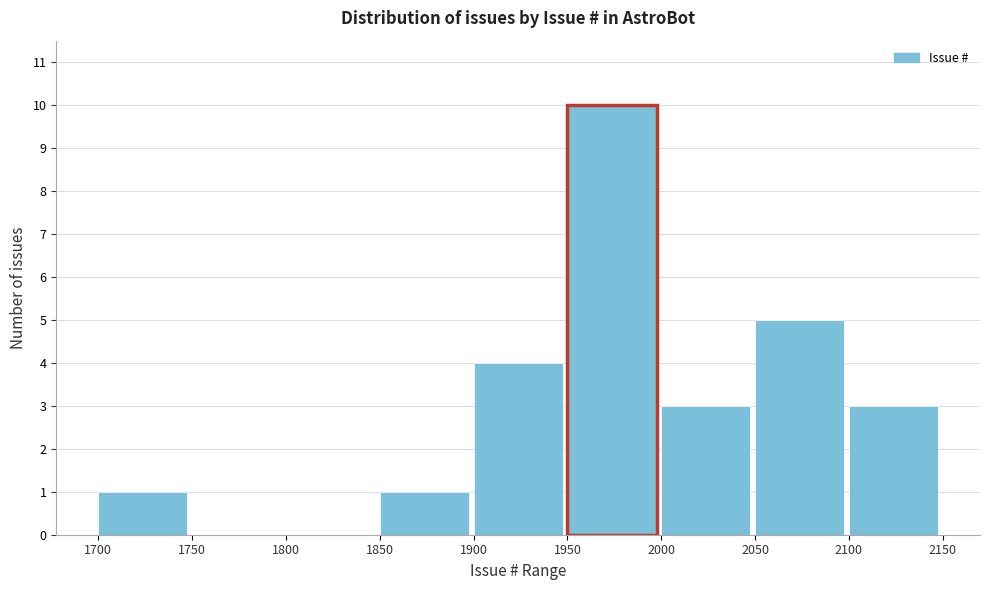

How tall is the bar that spans 2000 to 2050 on the x-axis? The values are not printed on the chart, so give them approximately, as read against the axis.

3